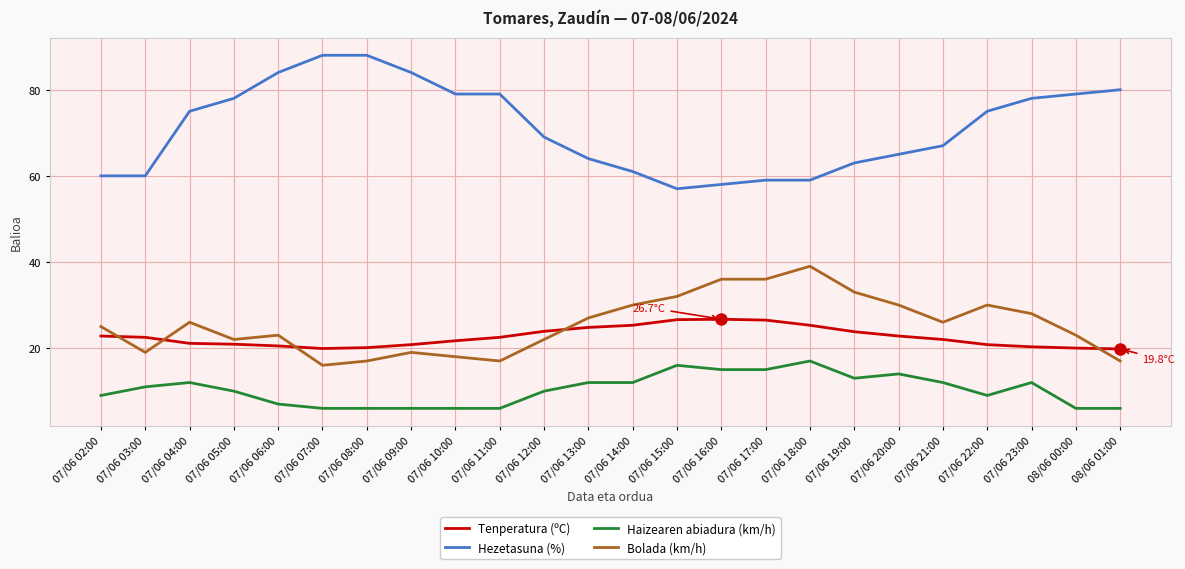

What is the sum of the Hezetasuna (%) values at 08/06 00:00 and 07/06 09:00?

163.0